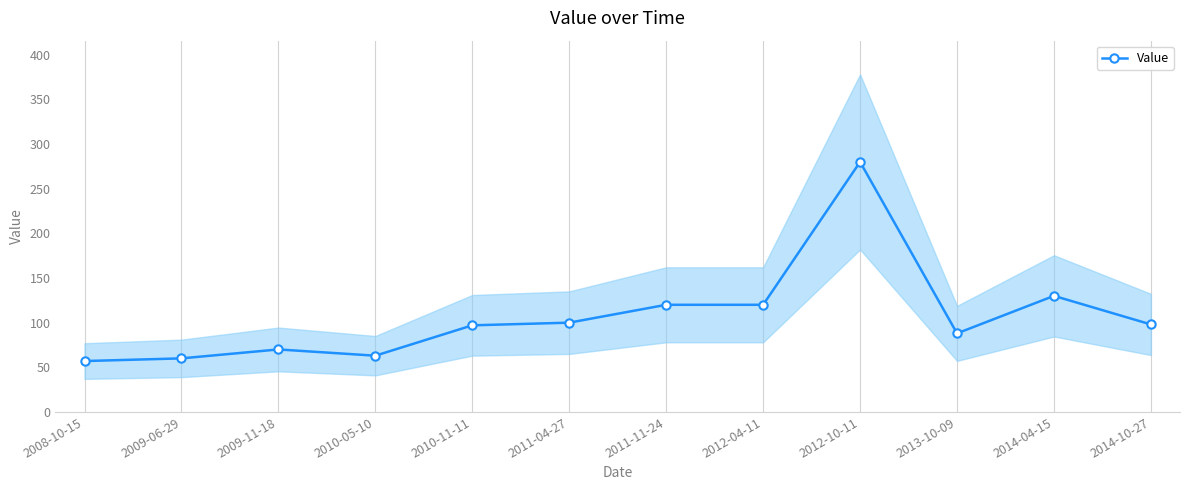

Where is the data nearest to the value 168?

2014-04-15